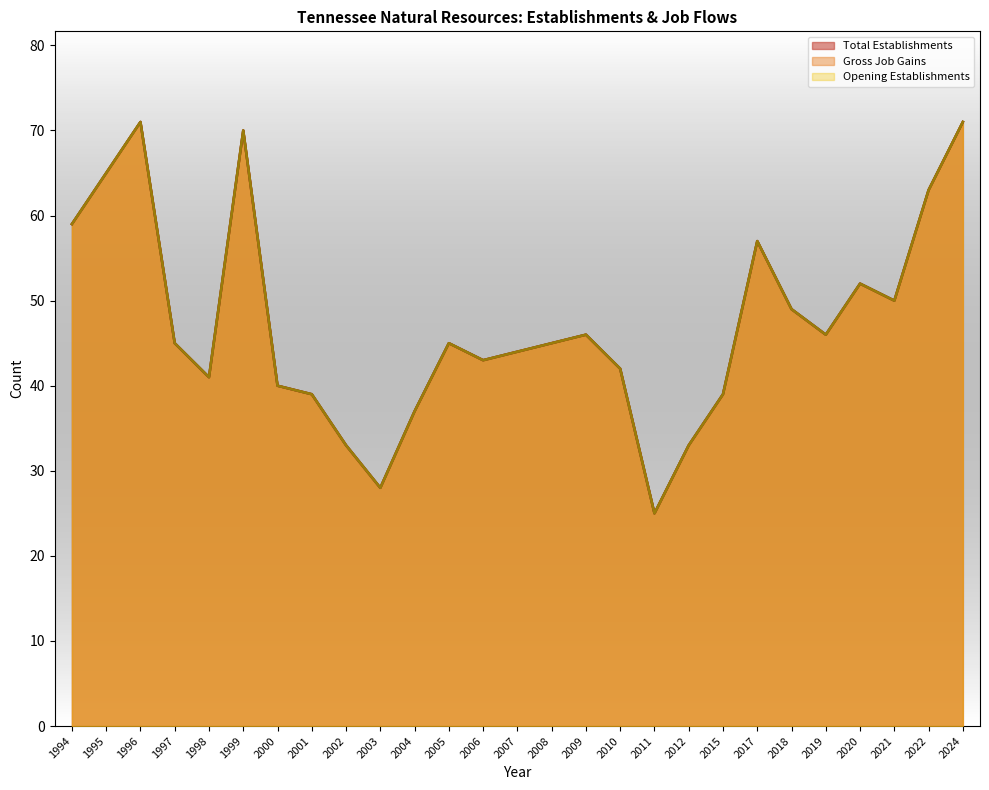

The value of Gross Job Gains at 2005 is 45. True or false?

True